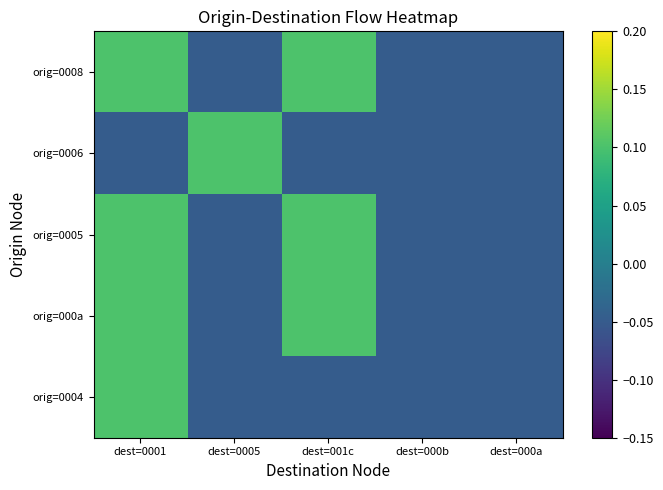

List the series in order of their peak value, highest first.

orig=0008, orig=0006, orig=0005, orig=000a, orig=0004